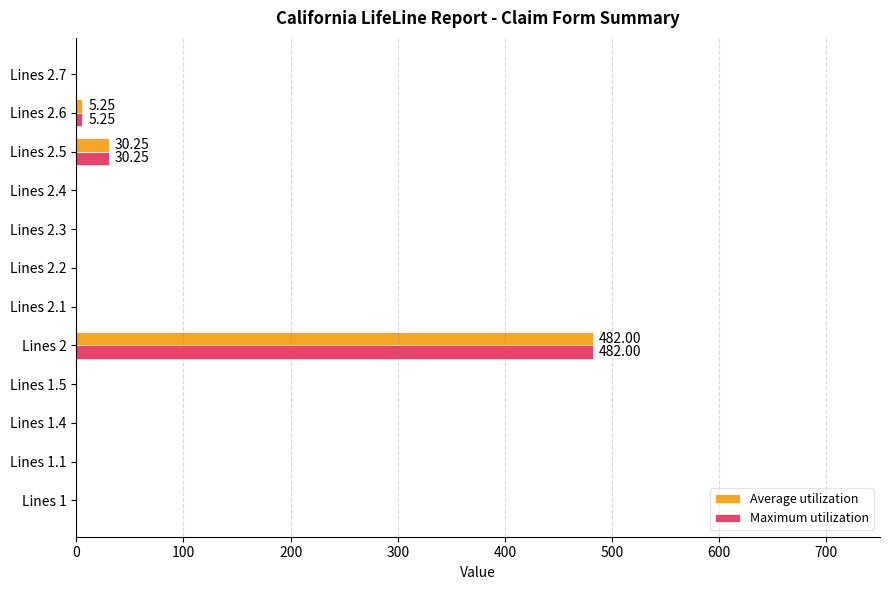

What is the sum of all Maximum utilization values?

517.5